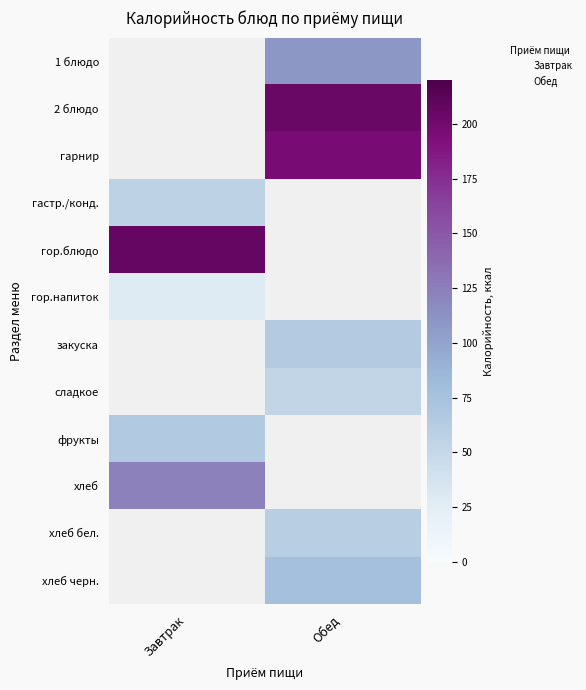

Between Обед and Завтрак, which is larger?

Завтрак